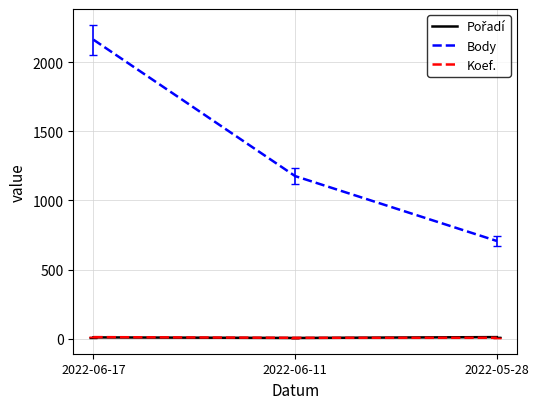

Which series has the widest spread of values?

Body